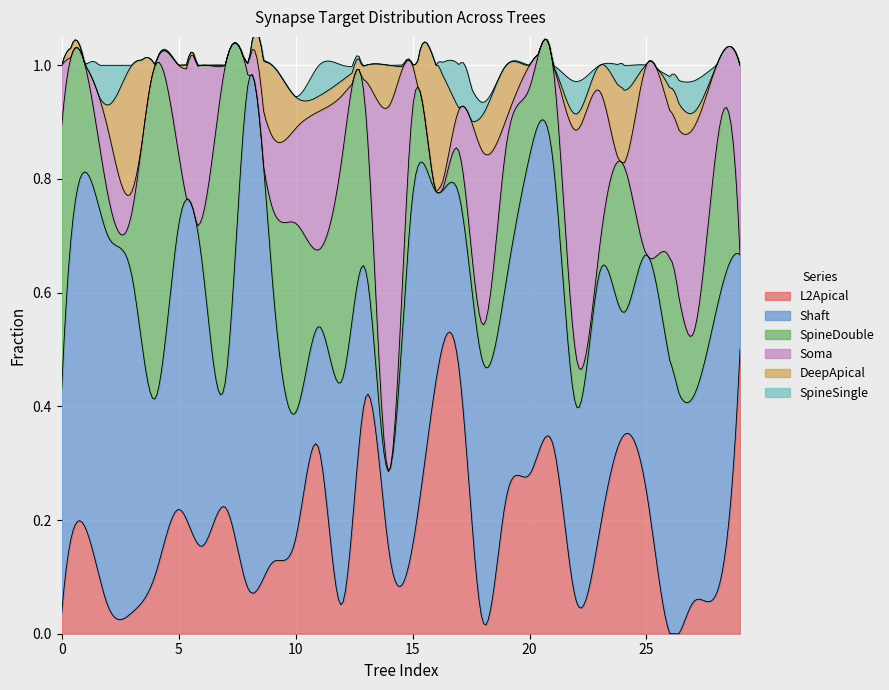

Which series has the widest spread of values?

Shaft